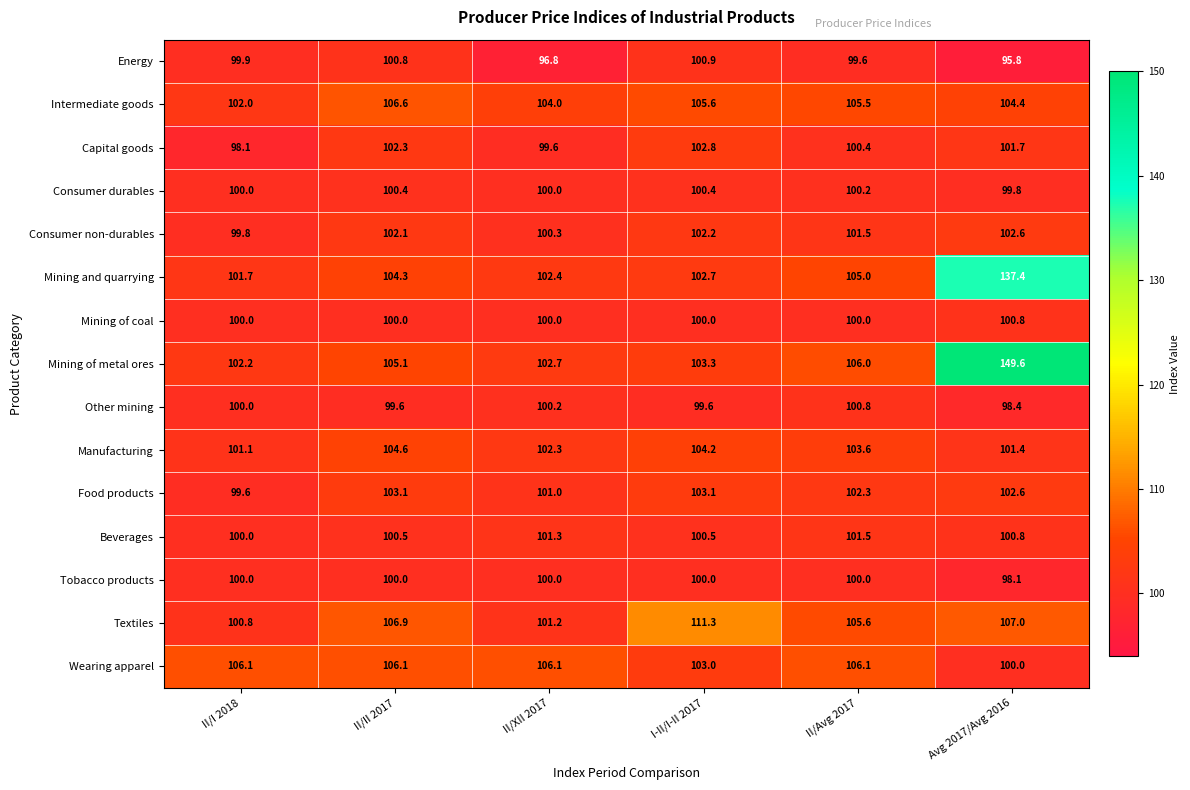

What is the difference between the Textiles values at II/XII 2017 and II/II 2017?

5.7